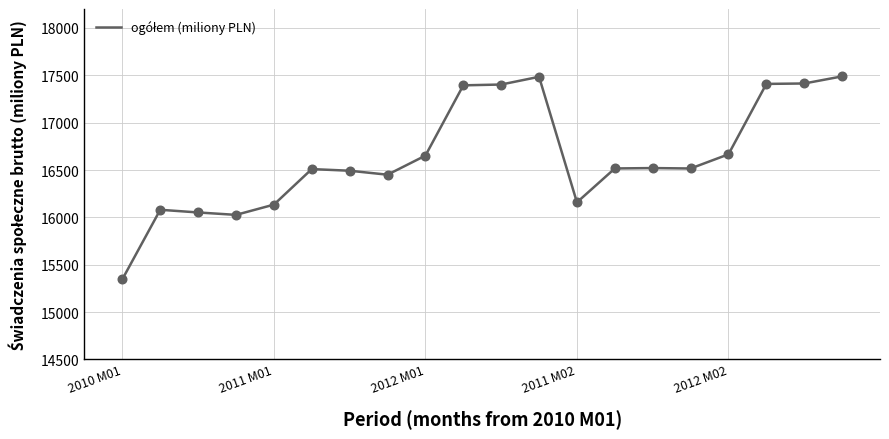

What is the difference between the maximum and minimum values?

2142.2